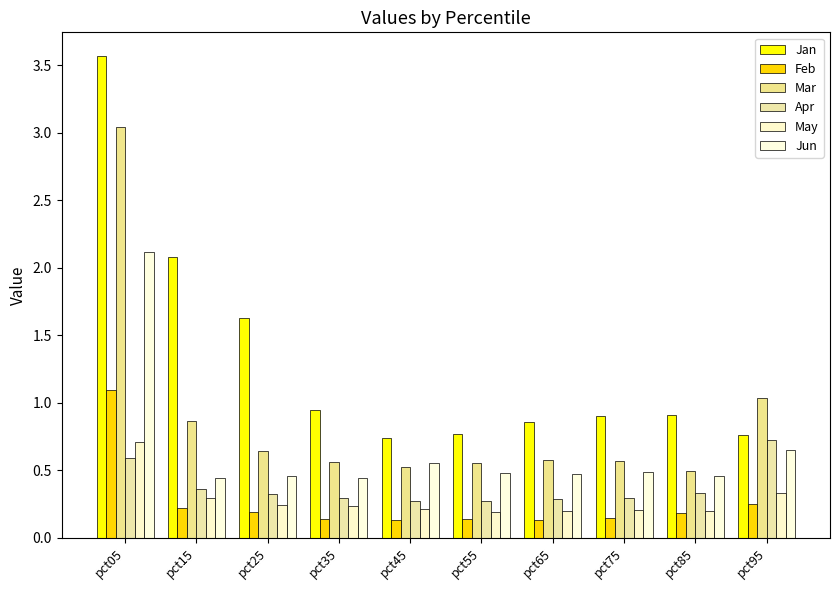

What are all the series names shown in the legend?

Jan, Feb, Mar, Apr, May, Jun